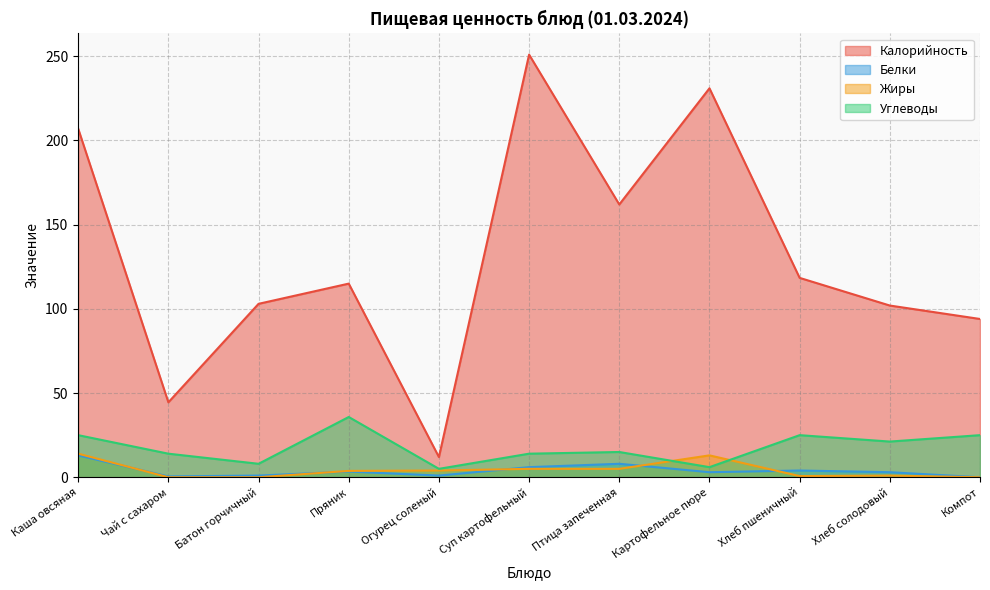

True or false: Углеводы and Жиры cross at least once.

True